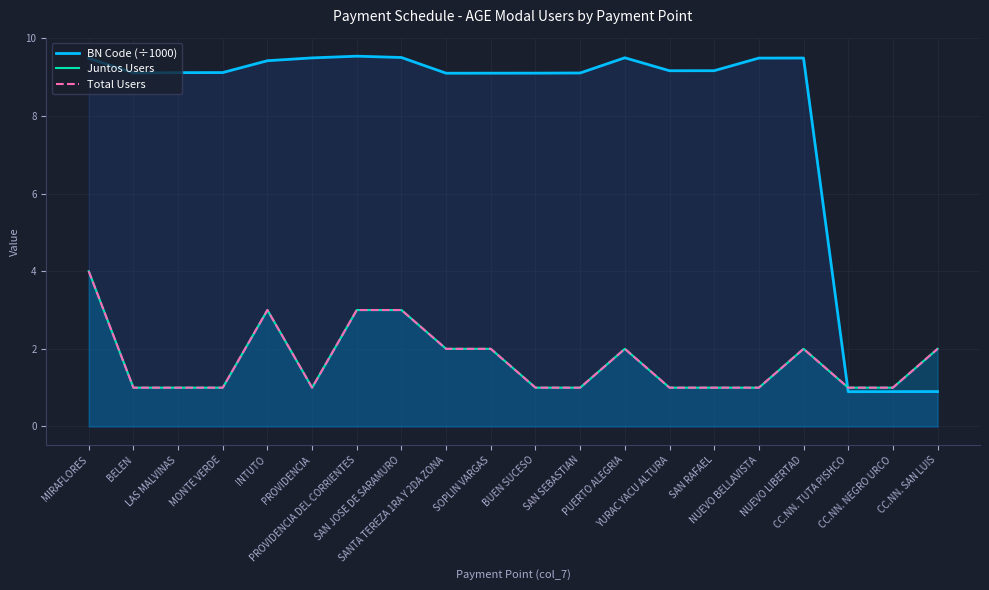

Reading right to left, transcribe all the data shown in this chart.

BN Code (÷1000): 0.9	0.9	0.9	9.5	9.5	9.2	9.2	9.5	9.1	9.1	9.1	9.1	9.5	9.5	9.5	9.4	9.1	9.1	9.1	9.5
Juntos Users: 2.0	1.0	1.0	2.0	1.0	1.0	1.0	2.0	1.0	1.0	2.0	2.0	3.0	3.0	1.0	3.0	1.0	1.0	1.0	4.0
Total Users: 2.0	1.0	1.0	2.0	1.0	1.0	1.0	2.0	1.0	1.0	2.0	2.0	3.0	3.0	1.0	3.0	1.0	1.0	1.0	4.0